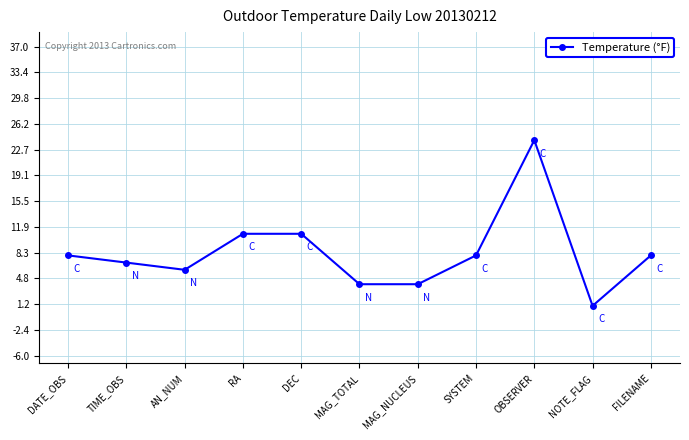

What is the change in value from DEC to MAG_TOTAL?

-7